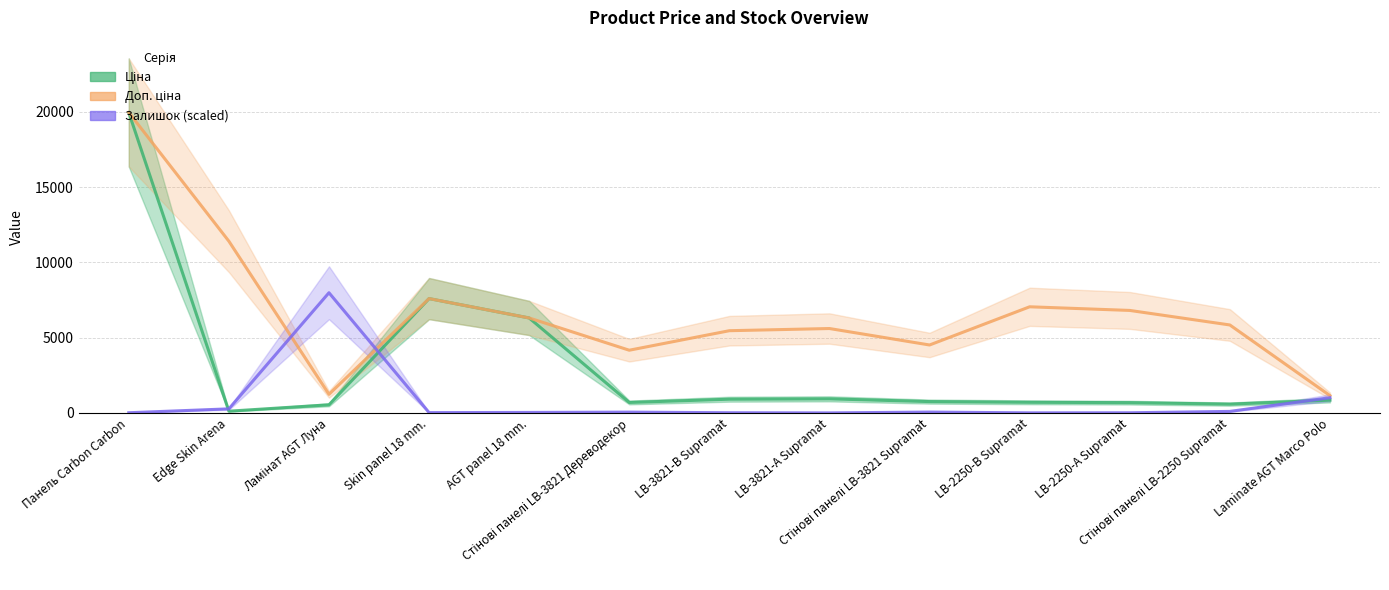

Rank the categories by Ціна value from highest to lowest.

Панель Carbon Carbon, Skin panel 18 mm., AGT panel 18 mm., LB-3821-А Supramat, LB-3821-В Supramat, Laminate AGT Marco Polo, Стінові панелі LB-3821 Supramat, LB-2250-В Supramat, Стінові панелі LB-3821 Дереводекор, LB-2250-А Supramat, Стінові панелі LB-2250 Supramat, Ламінат AGT Луна, Edge Skin Arena